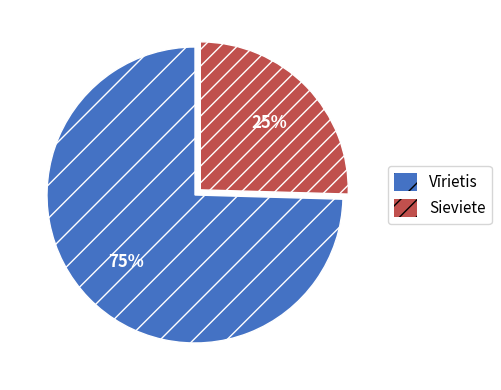

Between Sieviete and Vīrietis, which is larger?

Vīrietis